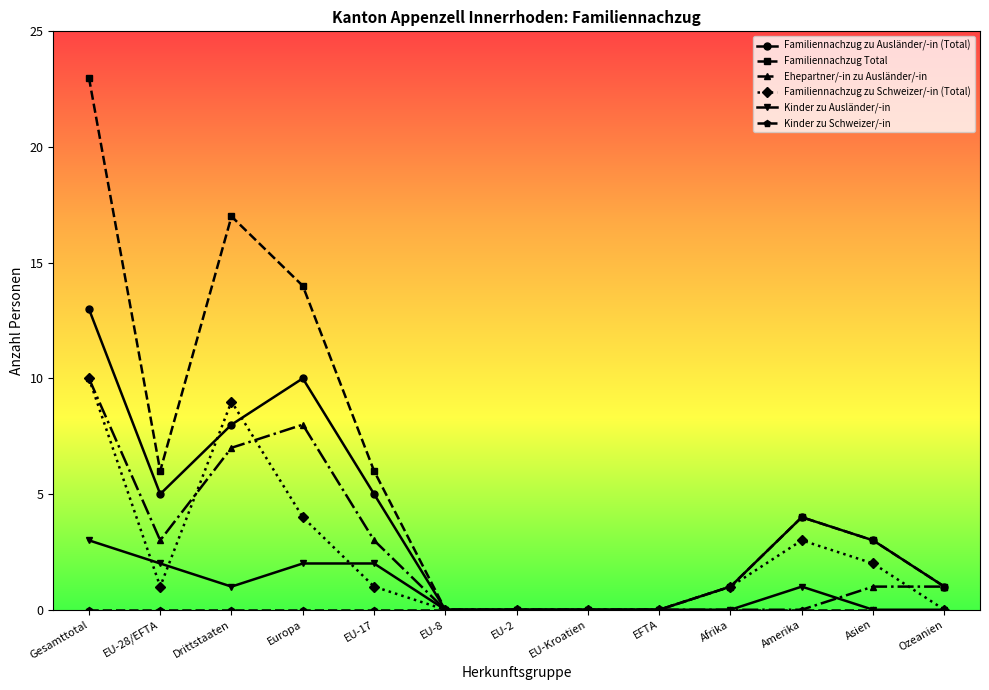

What is the difference between the maximum and minimum values in the Familiennachzug zu Schweizer/-in (Total) series?

10